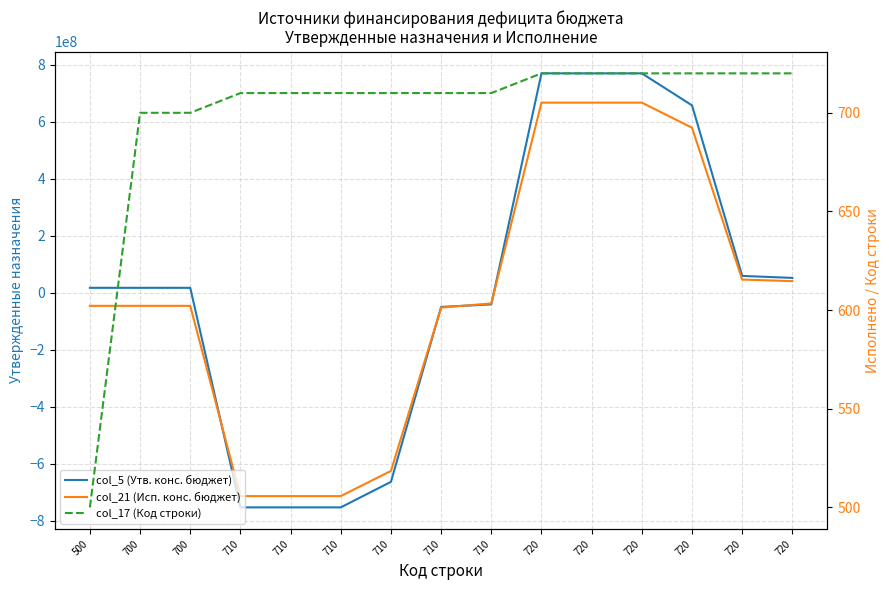

The value of col_21 (Исп. конс. бюджет) at 710 is -1181269596.4. True or false?

False